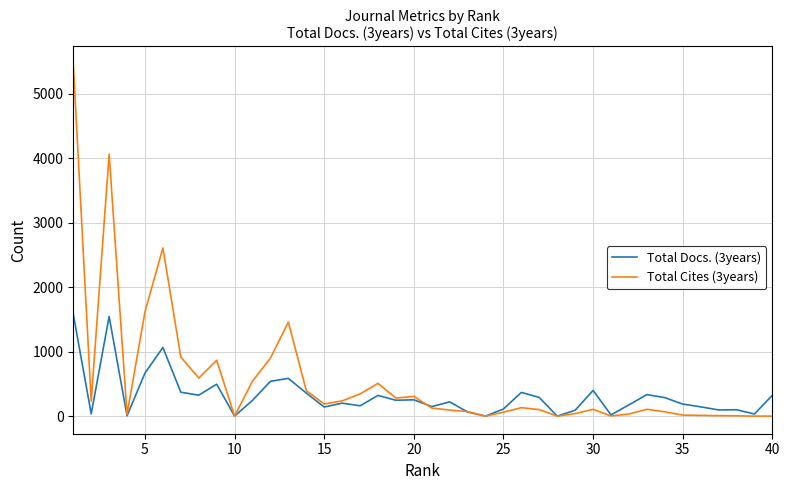

Which series has the largest total across all categories?

Total Cites (3years)